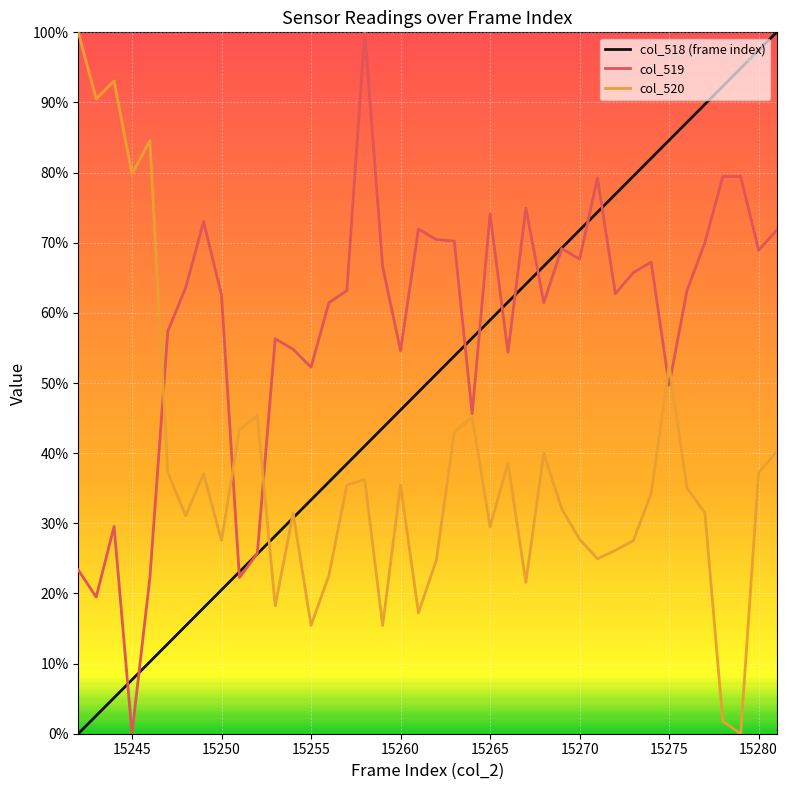

Which series has the largest total across all categories?

col_519